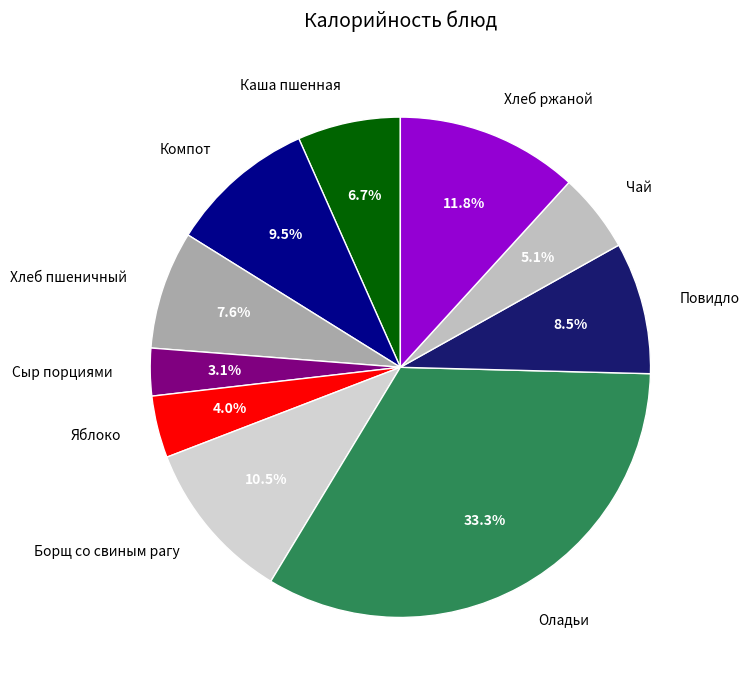

Rank the categories by value from lowest to highest.

Сыр порциями, Яблоко, Чай, Каша пшенная, Хлеб пшеничный, Повидло, Компот, Борщ со свиным рагу, Хлеб ржаной, Оладьи